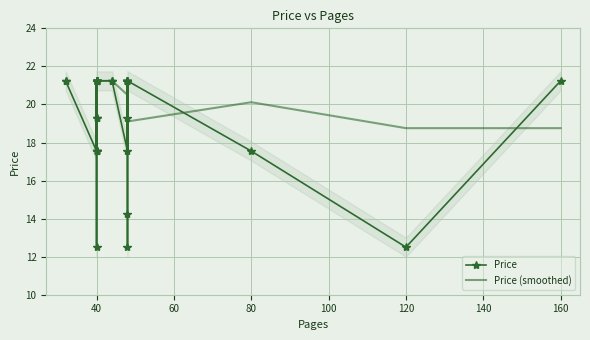

Rank the categories by value from highest to lowest.

32, 160, 48, 48, 48, 40, 40, 40, 44, 44, 48, 40, 40, 40, 40, 48, 48, 40, 40, 32, 40, 48, 40, 40, 40, 48, 80, 40, 40, 40, 48, 48, 40, 120